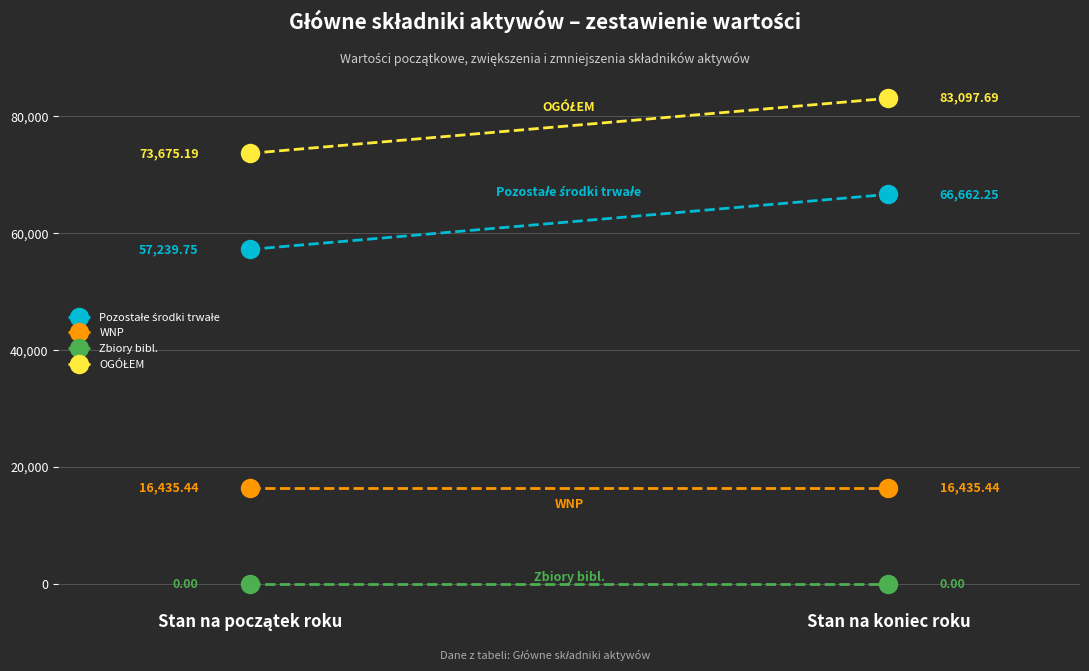

What is the spread (max minus min) of values at Stan na początek roku?

73675.2